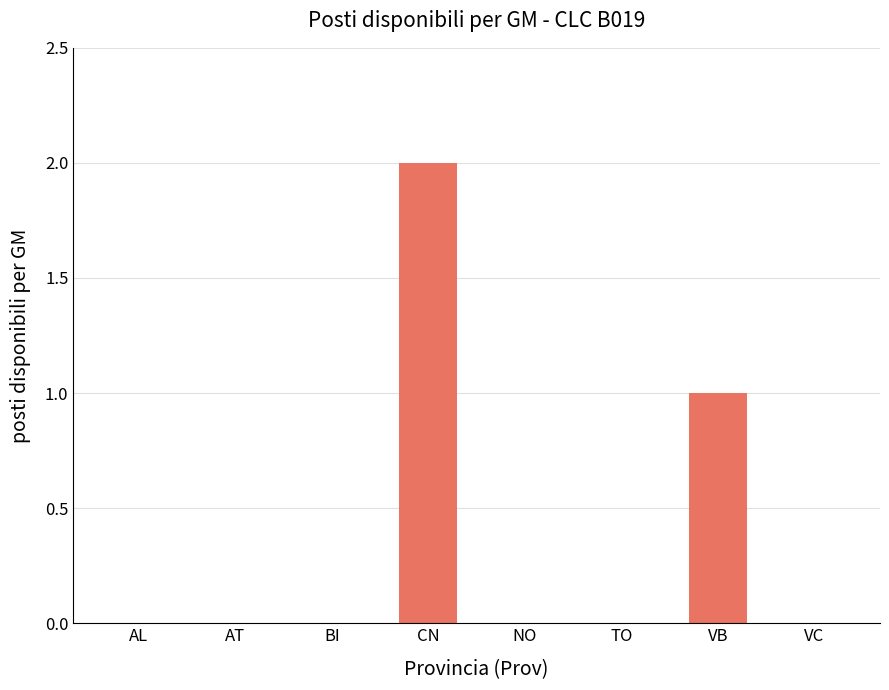

What is the change in value from CN to NO?

-2